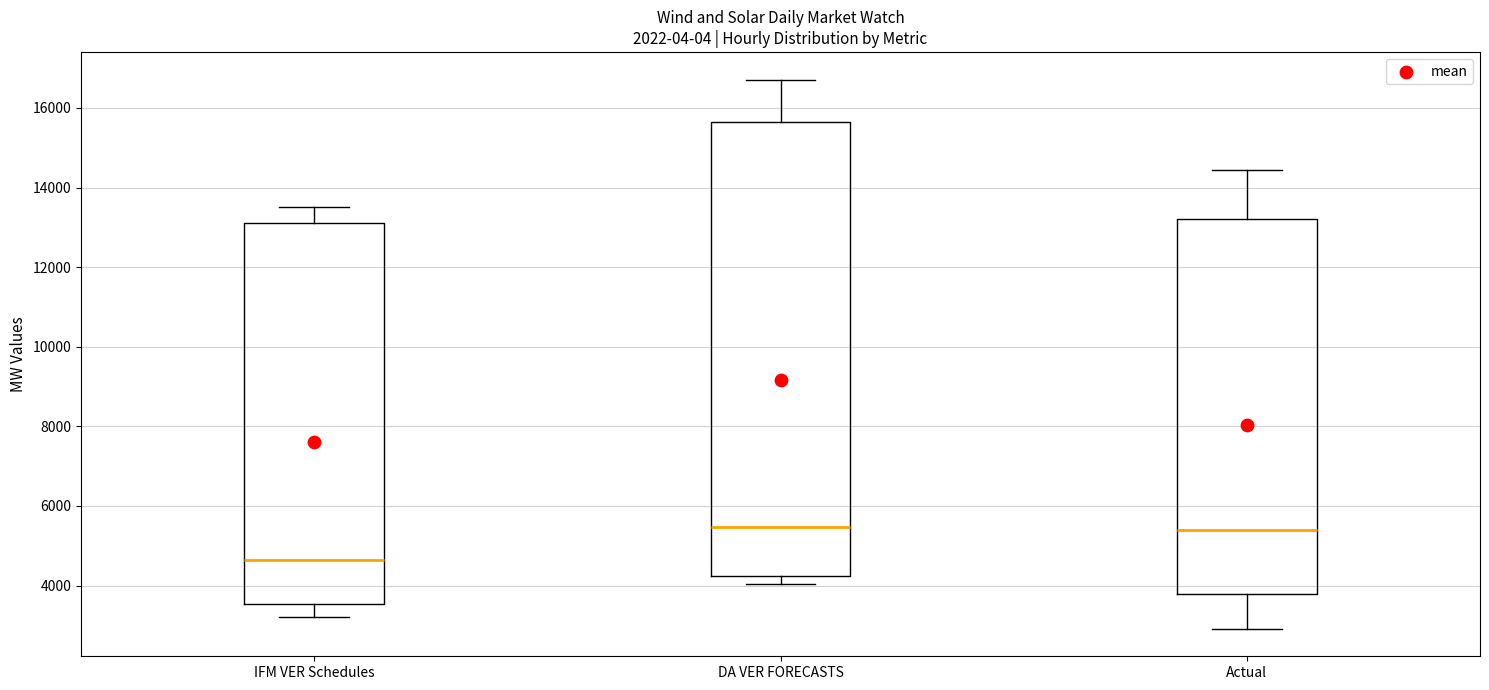

Which box's median line is the lowest?

IFM VER Schedules